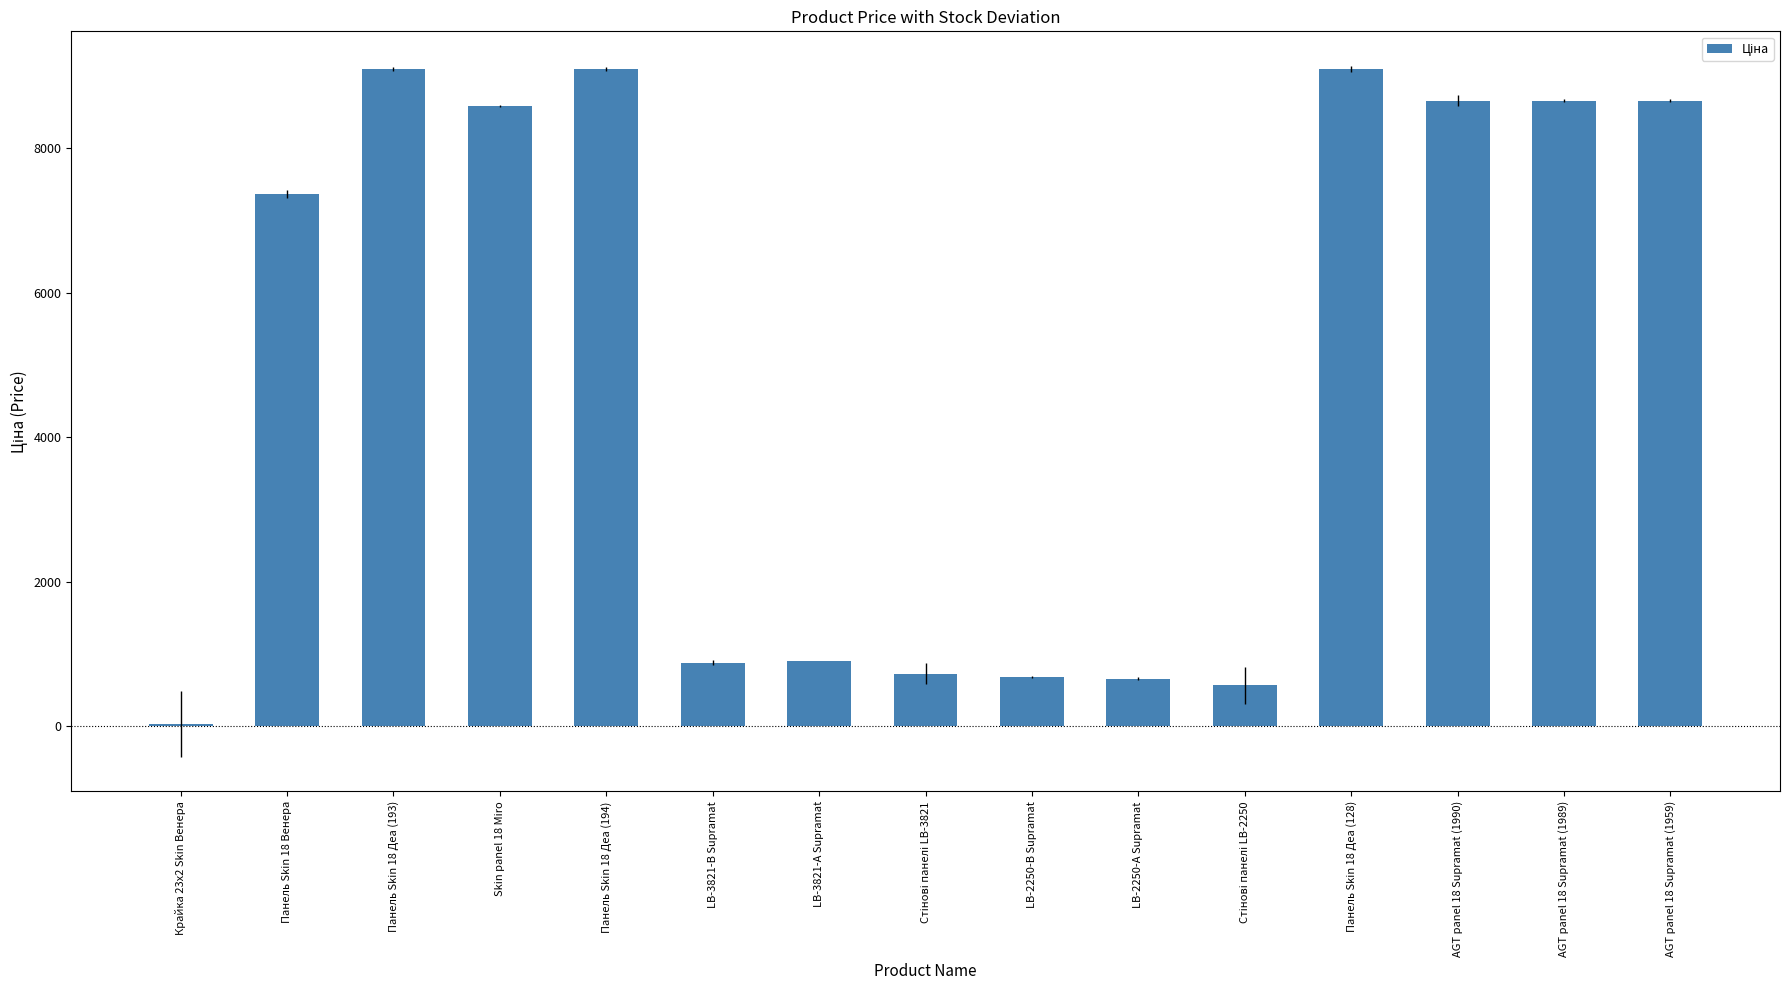

What is the value of the 3rd bar from the left?

9092.0